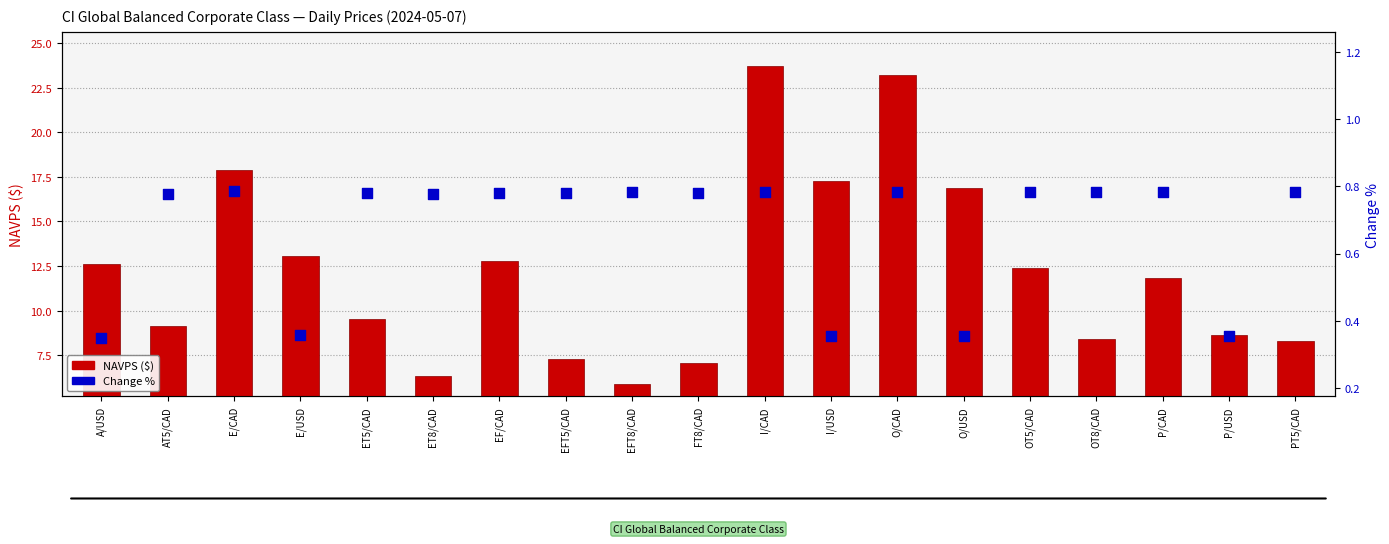

Is the value of Change % at PT5/CAD greater than the value of NAVPS ($) at FT8/CAD?

No